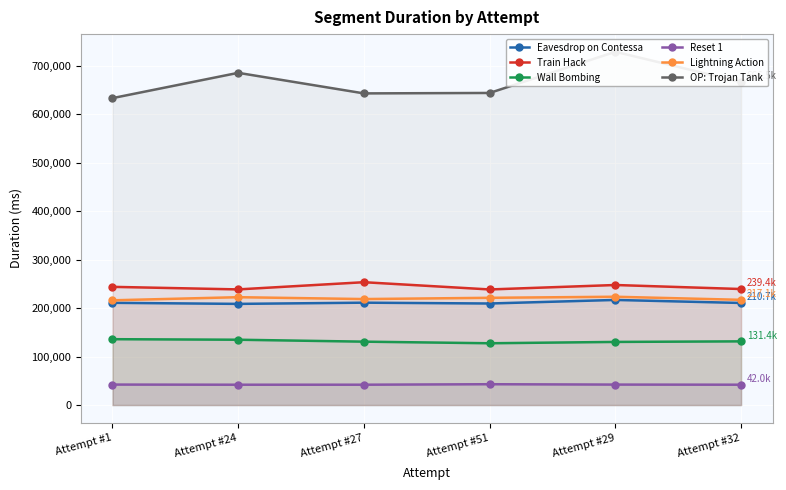

What is the sum of all Lightning Action values?

1319374